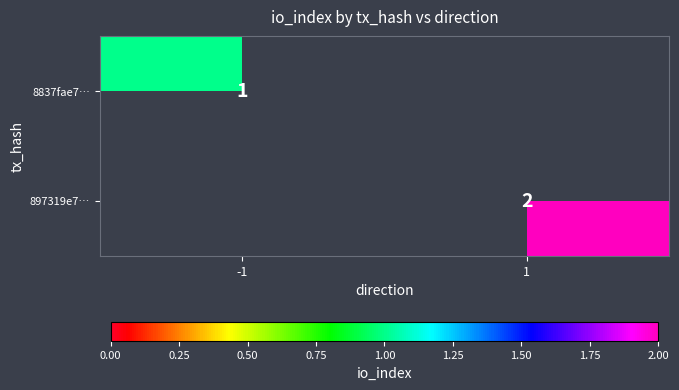

Is it true that 897319e7… equals 1 at 1?

False